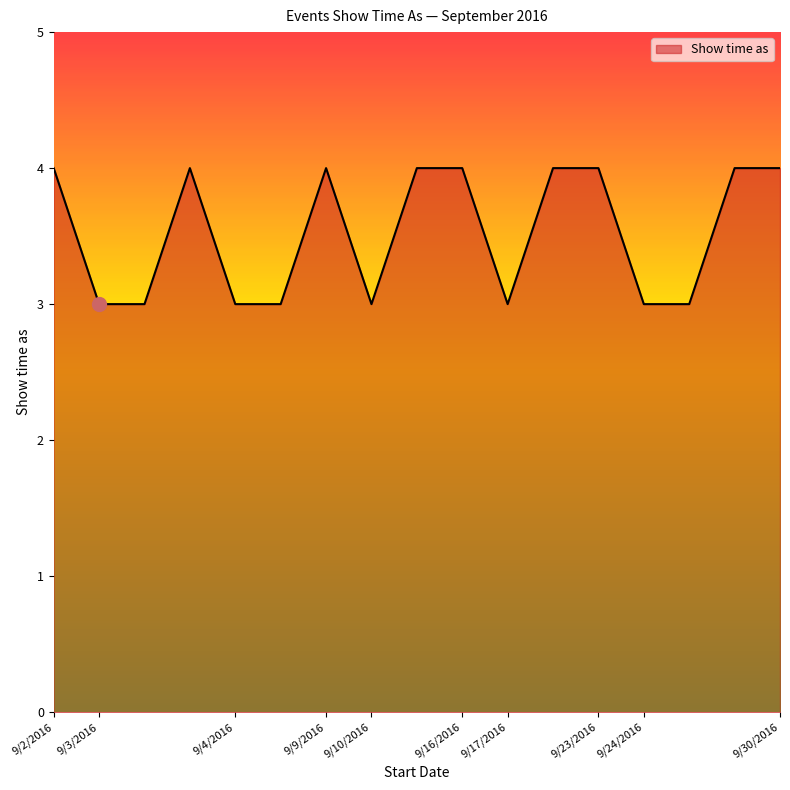

What is the greatest value displayed?

4